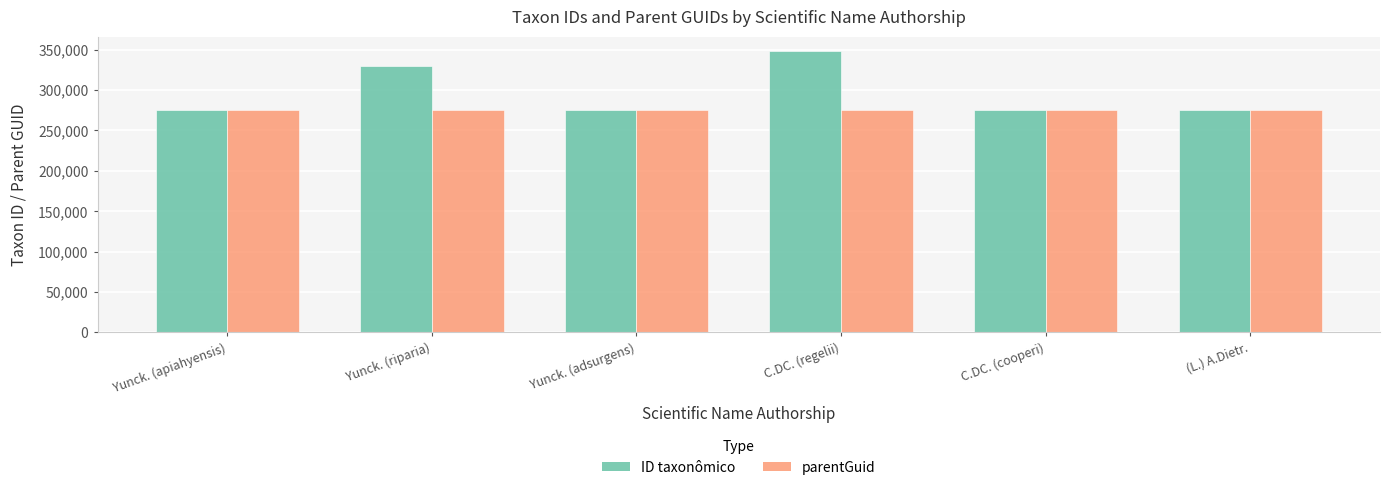

What is the minimum value shown in the chart?

274737